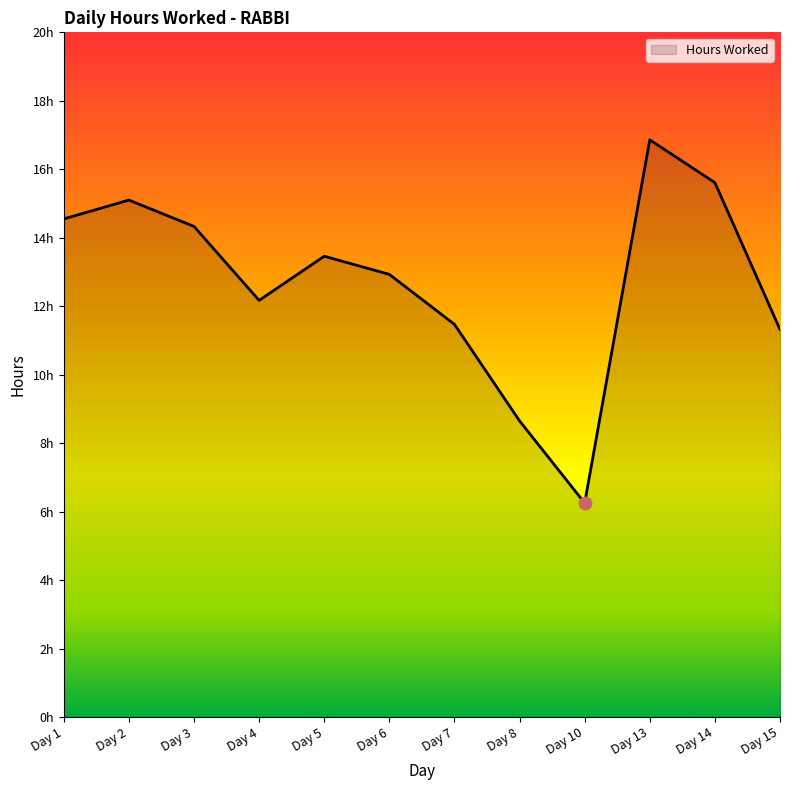

What is the ratio of the value at Day 4 to the value at Day 10?

1.9